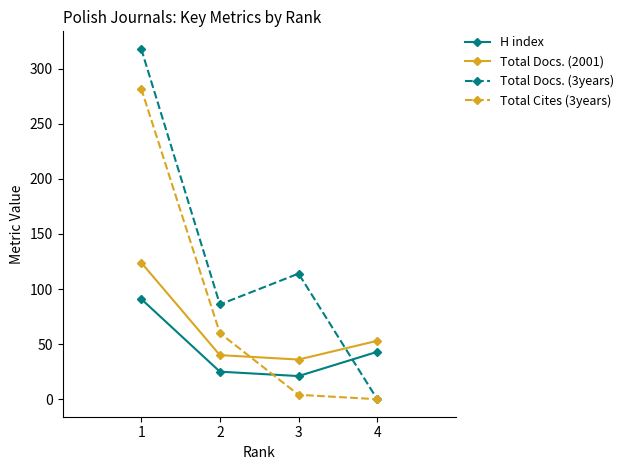

True or false: Total Docs. (3years) has more than 2 points higher than both neighbors.

False